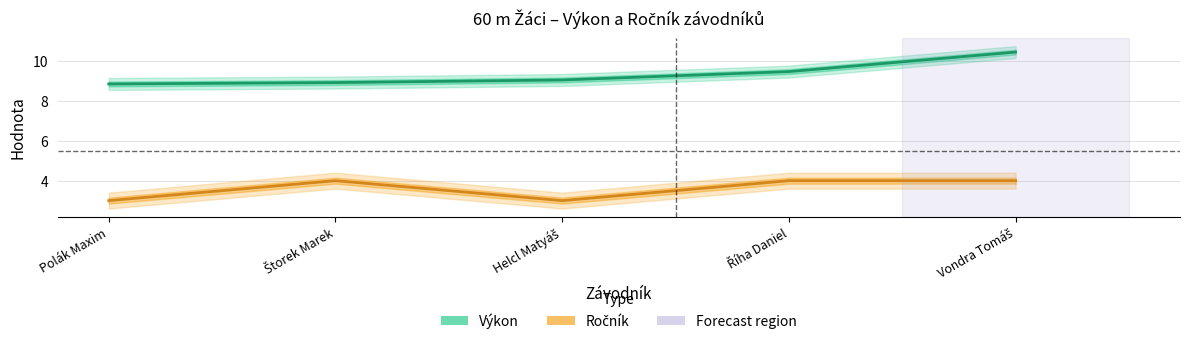

True or false: Výkon and Ročník intersect in this chart.

False